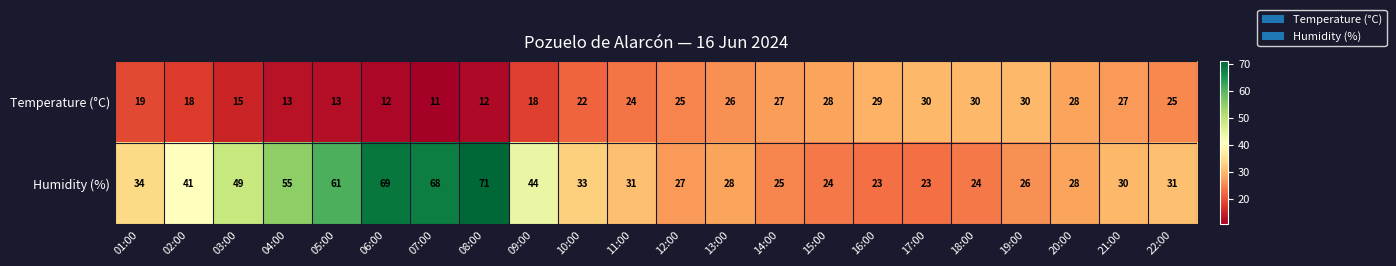

What is the difference between the maximum and minimum values in the Temperature (°C) series?

19